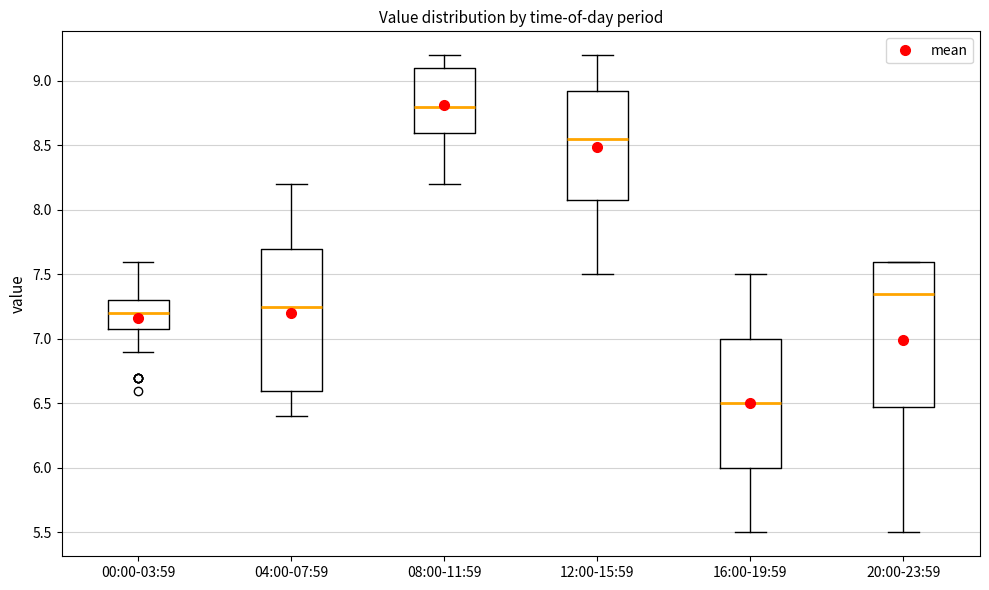

Reading left to right, read every box against the y-axis: the position of its median line, the range the box covers, and the ends of its whiskers. The values are not printed on the chart, so give them approximately, as read against the axis.

00:00-03:59: median 7.20, box 7.10 to 7.30, whiskers 6.90 to 7.60
04:00-07:59: median 7.25, box 6.60 to 7.70, whiskers 6.40 to 8.20
08:00-11:59: median 8.80, box 8.60 to 9.10, whiskers 8.20 to 9.20
12:00-15:59: median 8.55, box 8.10 to 8.95, whiskers 7.50 to 9.20
16:00-19:59: median 6.50, box 6.00 to 7.00, whiskers 5.50 to 7.50
20:00-23:59: median 7.35, box 6.50 to 7.60, whiskers 5.50 to 7.60